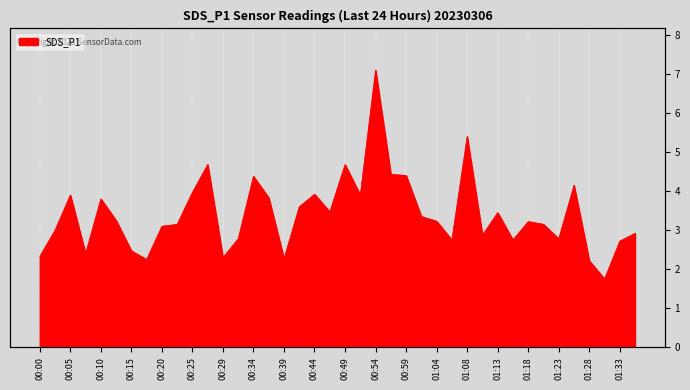

List the labels in order of value, largest first.

00:54, 01:08, 00:27, 00:49, 00:56, 00:59, 00:34, 01:25, 00:25, 00:44, 00:05, 00:51, 00:37, 00:10, 00:42, 00:47, 01:13, 01:01, 00:12, 01:04, 01:18, 00:22, 01:21, 00:20, 00:03, 01:35, 01:11, 00:32, 01:23, 01:06, 01:16, 01:33, 00:15, 00:07, 00:00, 00:29, 00:39, 00:17, 01:28, 01:30